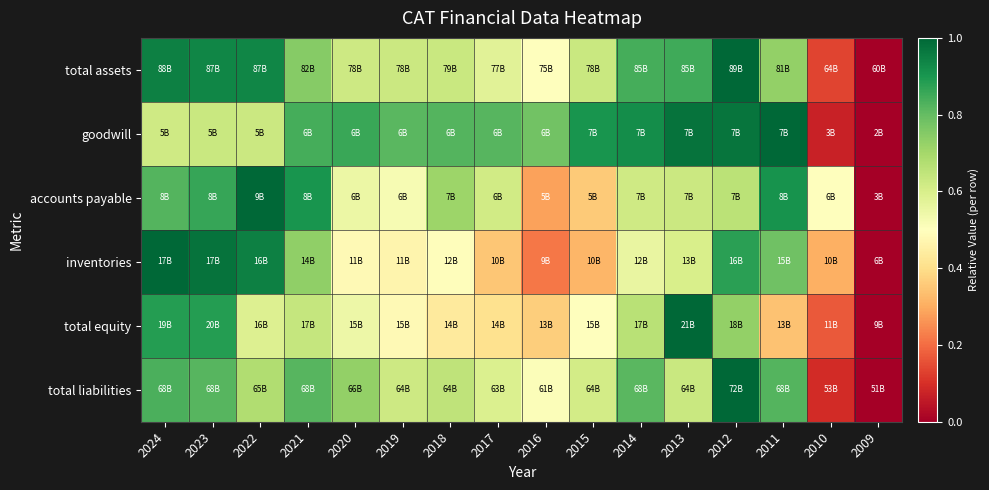

What is the spread (max minus min) of values at 2016?

0.6